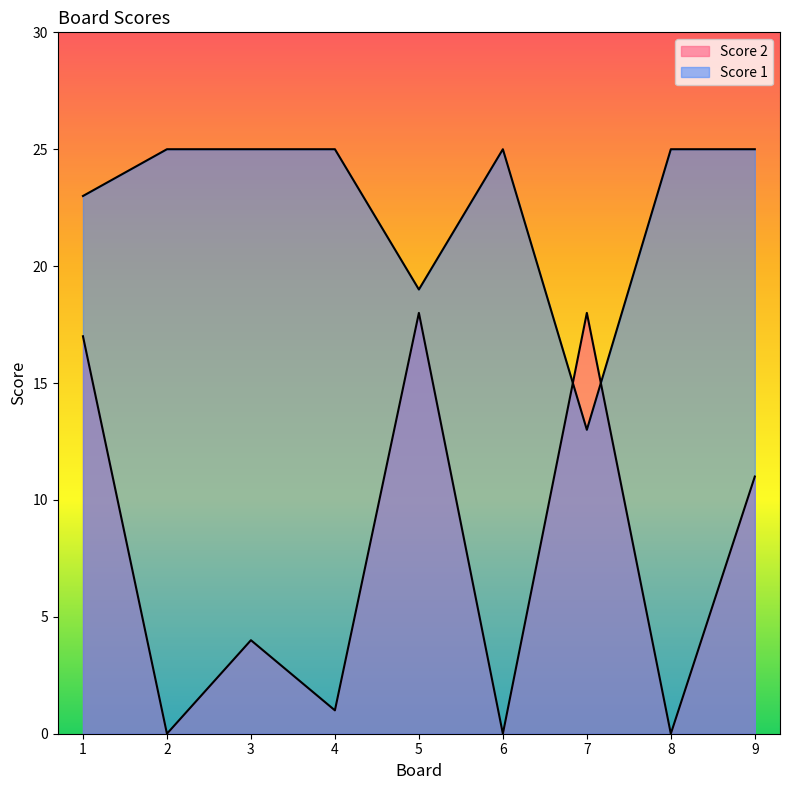

Which series has the largest total across all categories?

Score 1